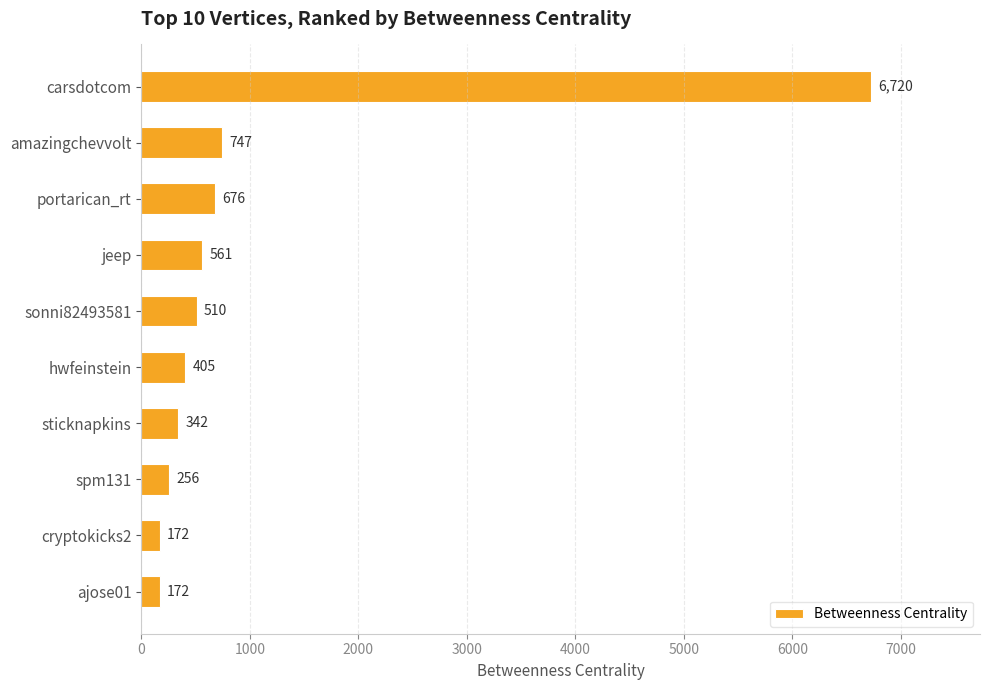

Which has a higher value, ajose01 or sonni82493581?

sonni82493581